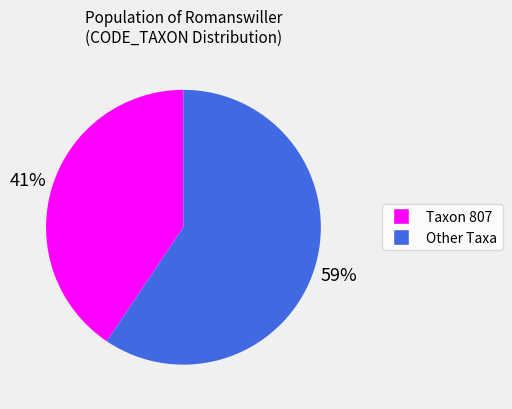

To the nearest percent, what is the average slice percentage?

50%